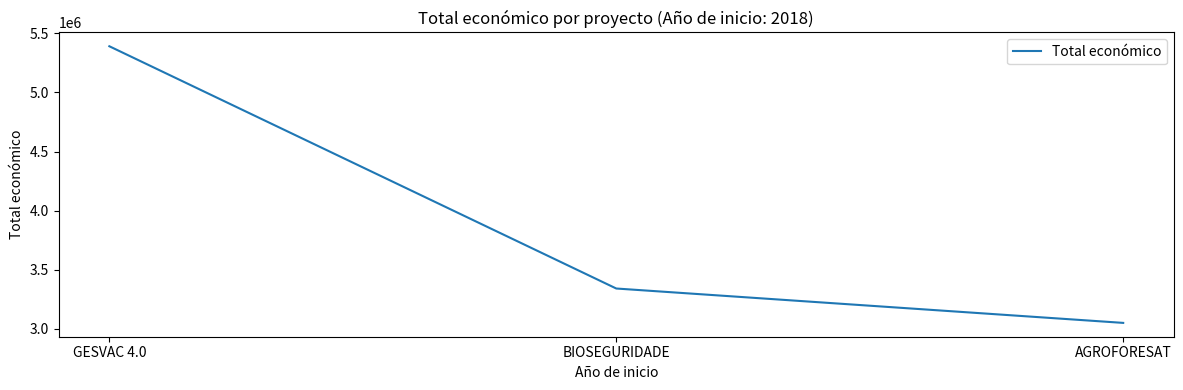

How many series are shown in this chart?

1